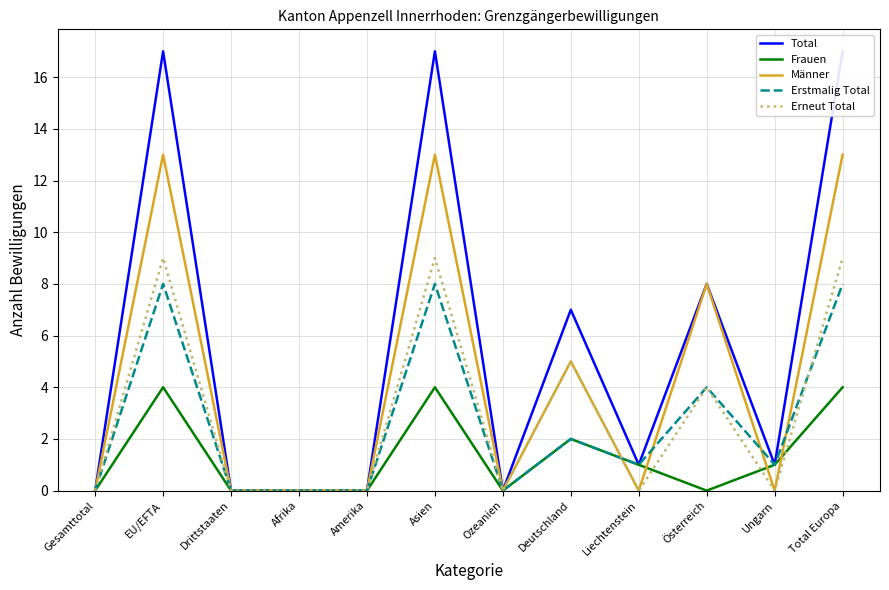

What is the label of the 5th point from the left?

Amerika